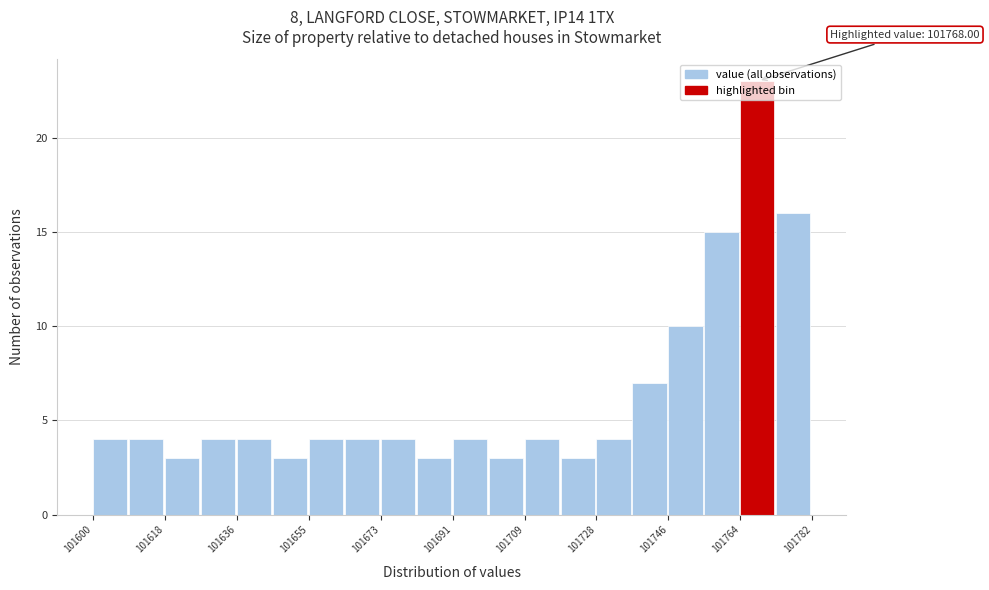

Over which range of the x-axis is the bar tallest?

101764 to 101774